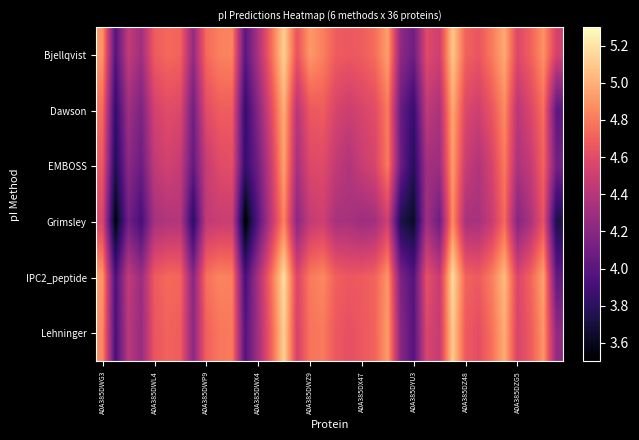

Which category has the lowest value across all series?

11